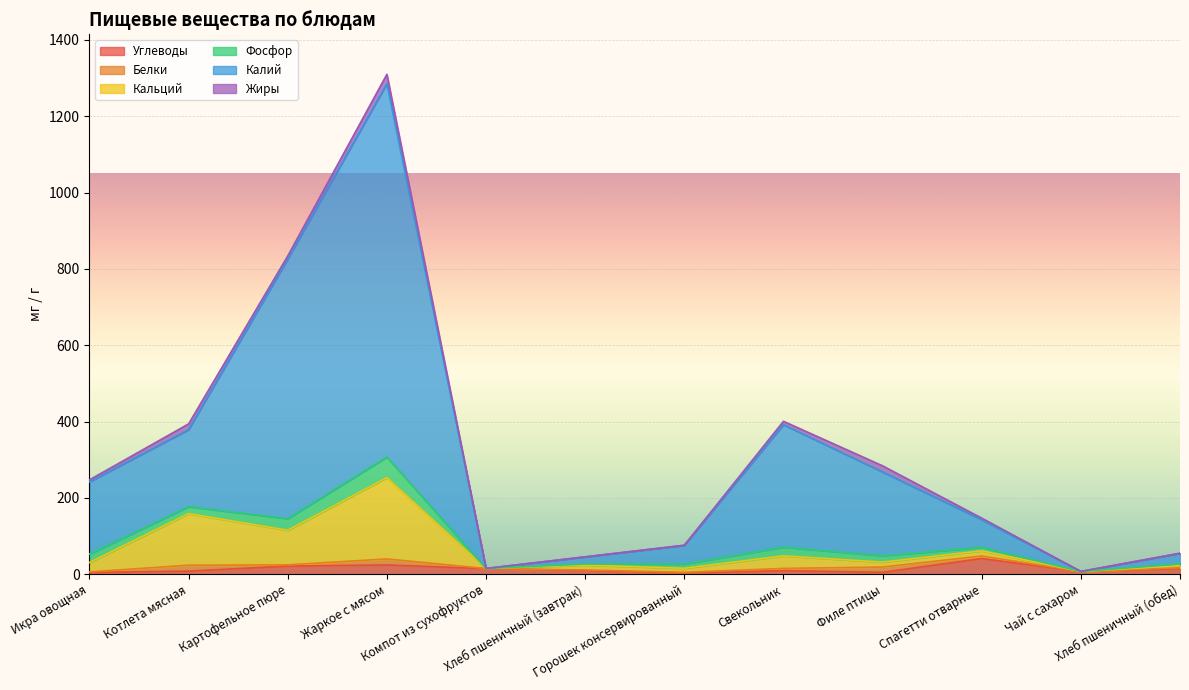

What is the difference between the maximum and minimum values in the Углеводы series?

37.7